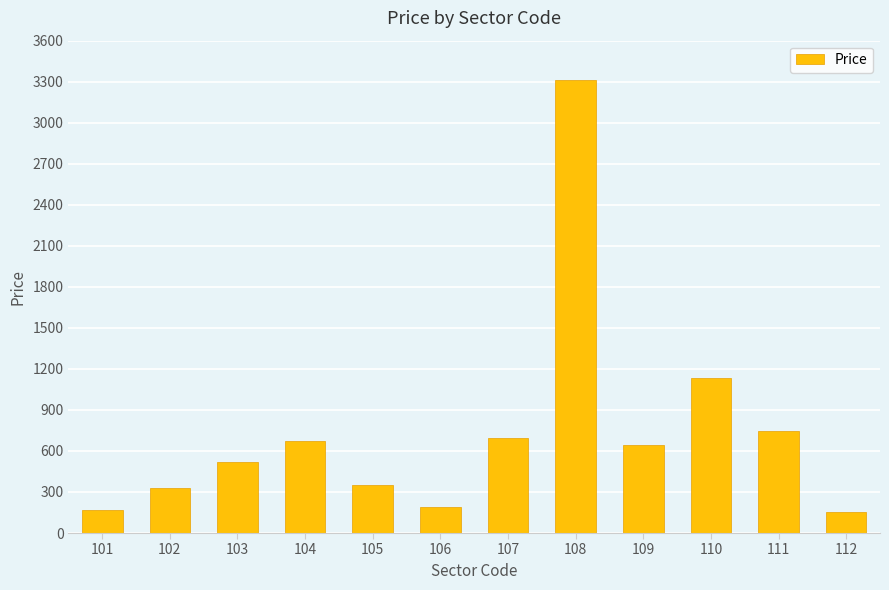

What is the value of the 7th bar from the left?

698